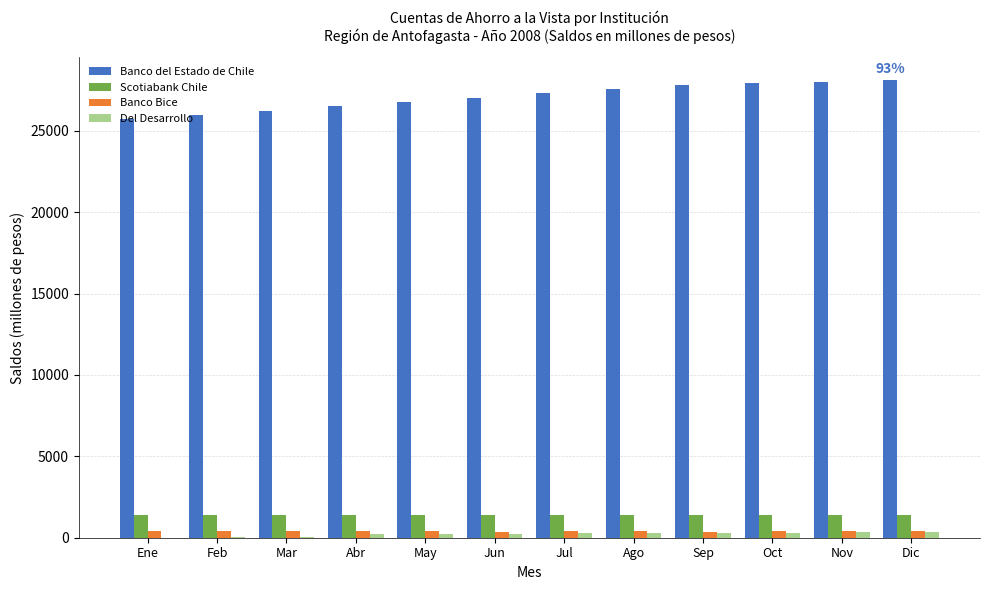

How many groups of bars are there?

12